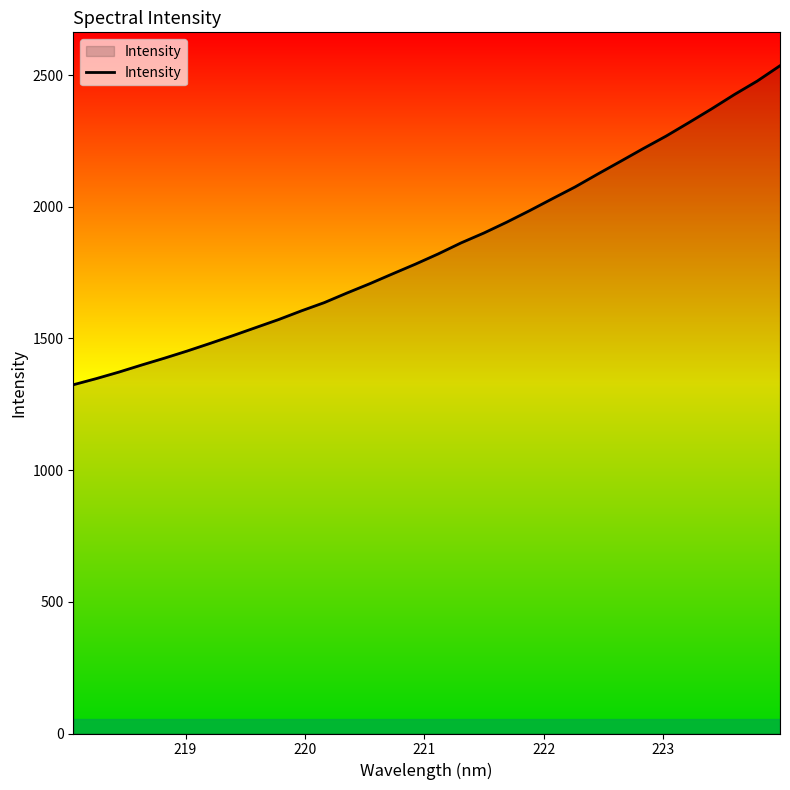

What is the minimum value shown in the chart?

1324.0